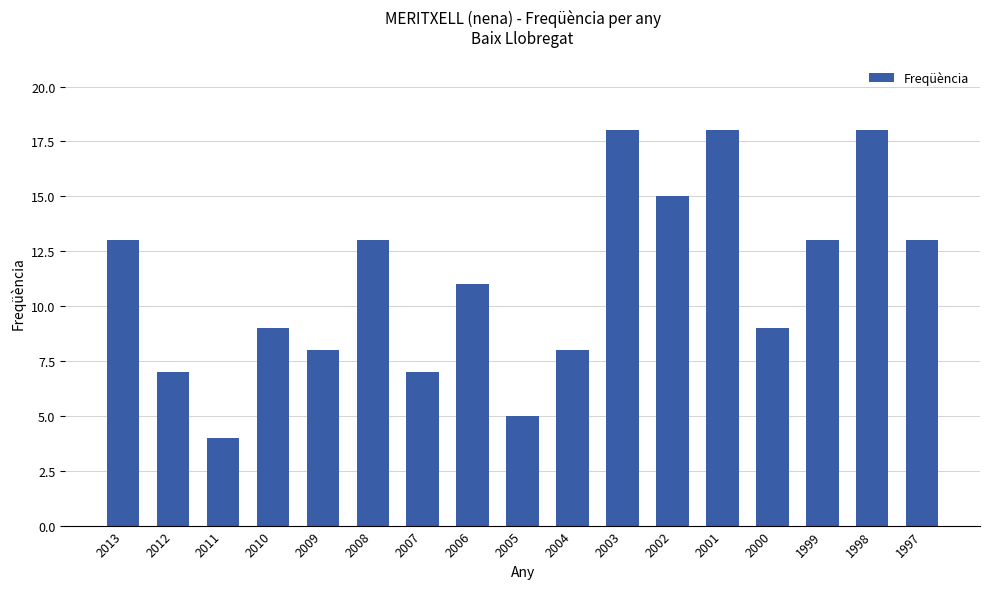

Is it true that the value at 2011 is 4?

True